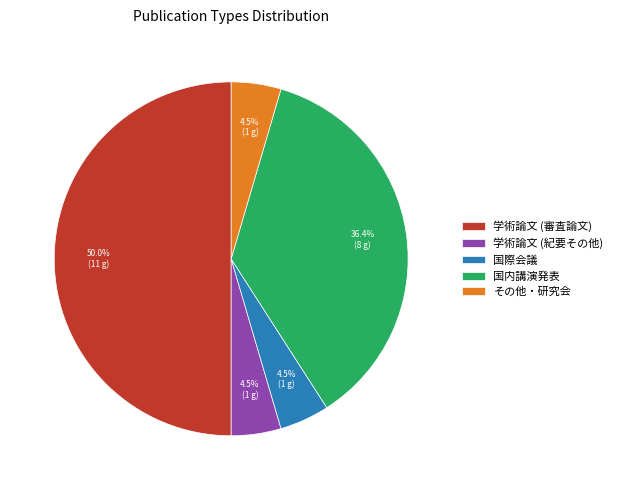

How many segments does this pie chart have?

5